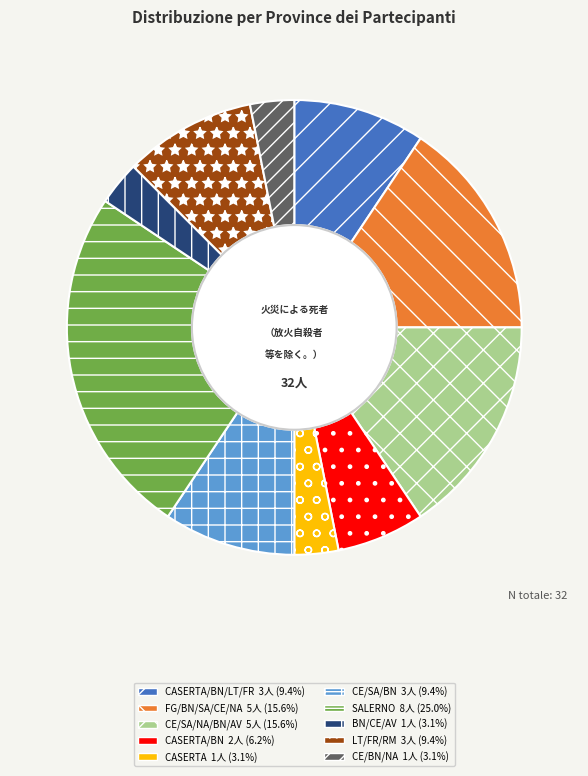

Is there a majority slice in this chart?

No